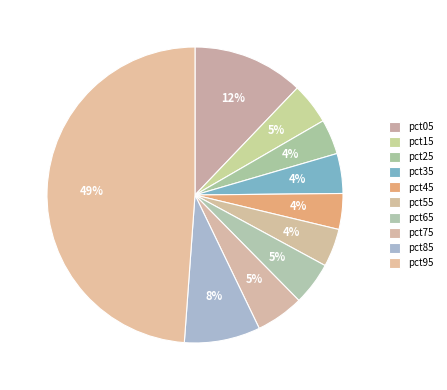

How many segments does this pie chart have?

10